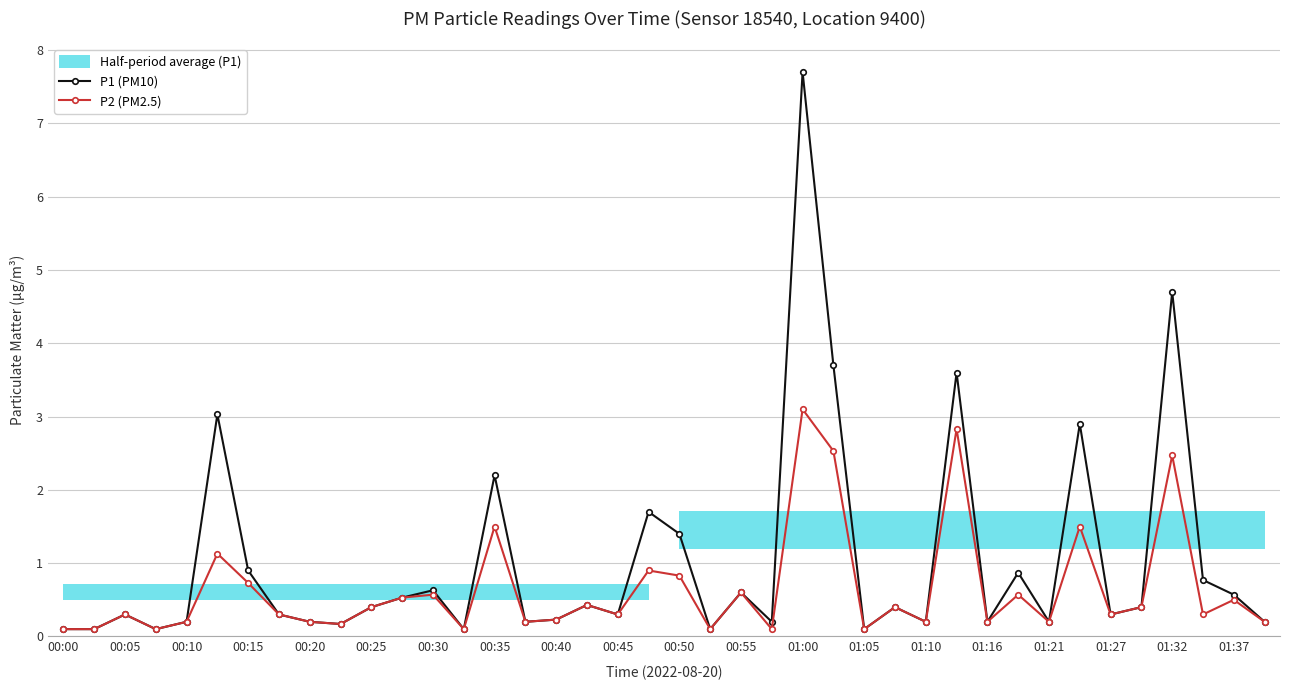

True or false: P2 (PM2.5) and P1 (PM10) intersect in this chart.

False